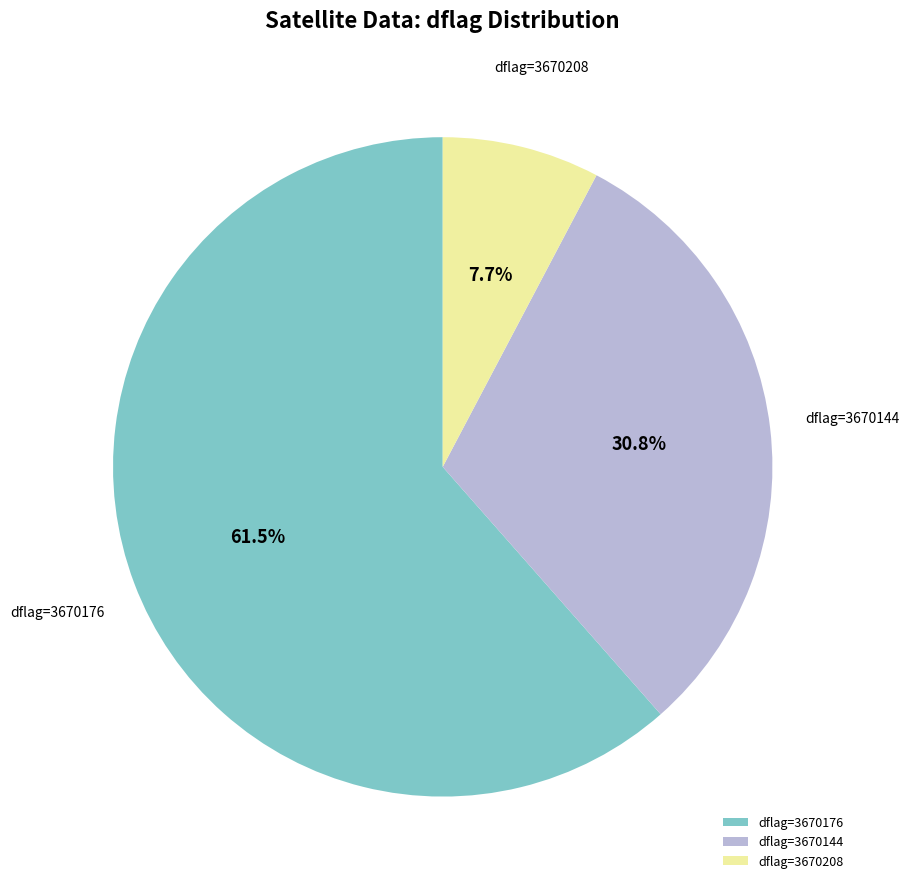

What percentage is NOT represented by dflag=3670144?

69.2%